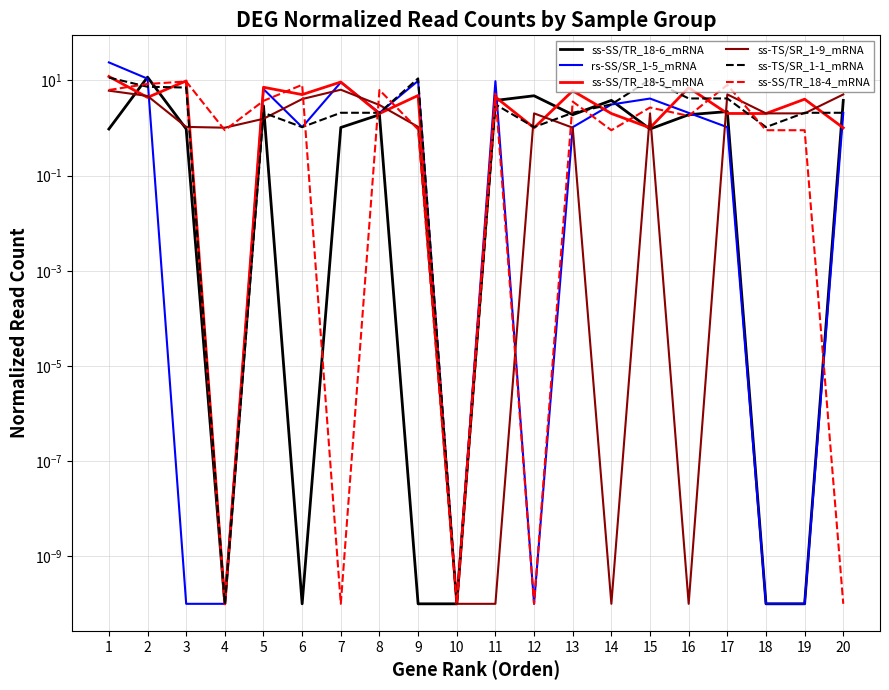

Between 12 and 18, which series saw the biggest shift?

ss-SS/TR_18-6_mRNA